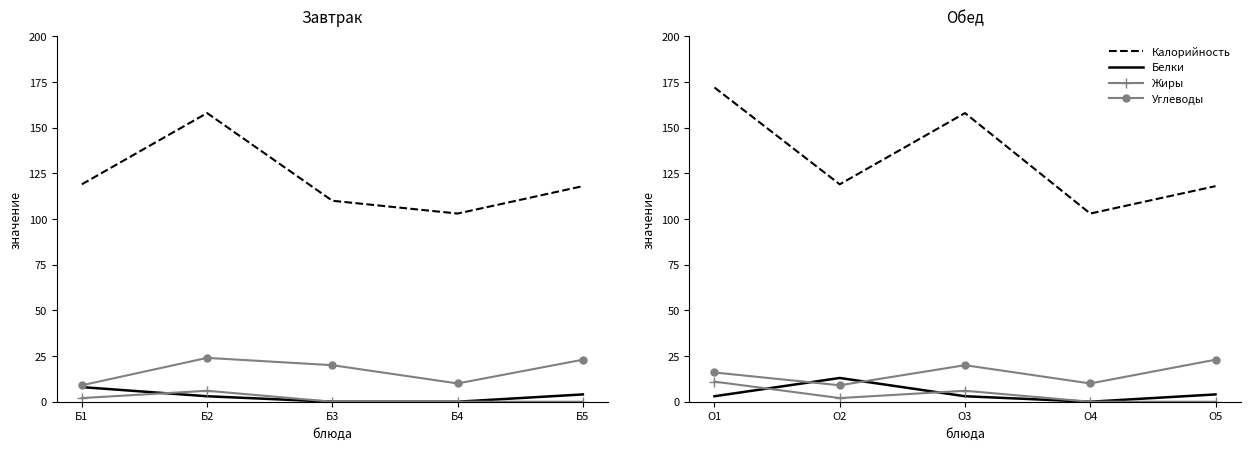

Is the value of Углеводы at О5 greater than the value of Жиры at О1?

Yes